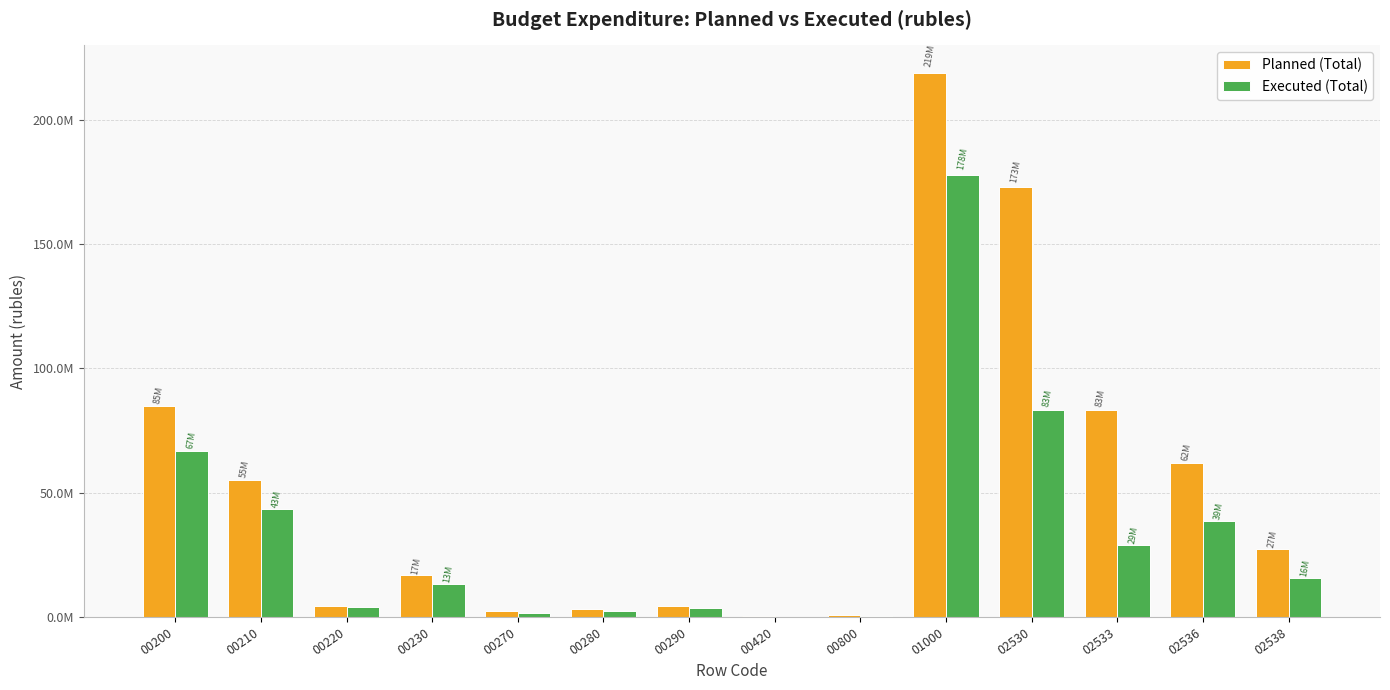

What are all the series names shown in the legend?

Planned (Total), Executed (Total)